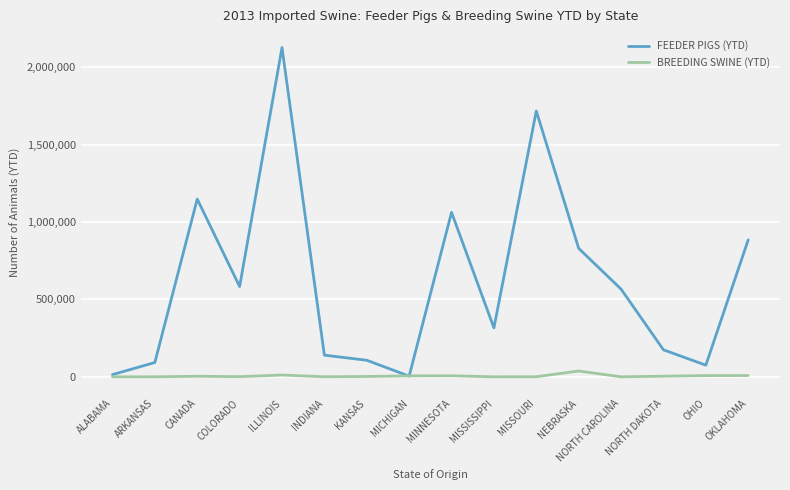

True or false: BREEDING SWINE (YTD) has more than 0 interior local peaks.

True